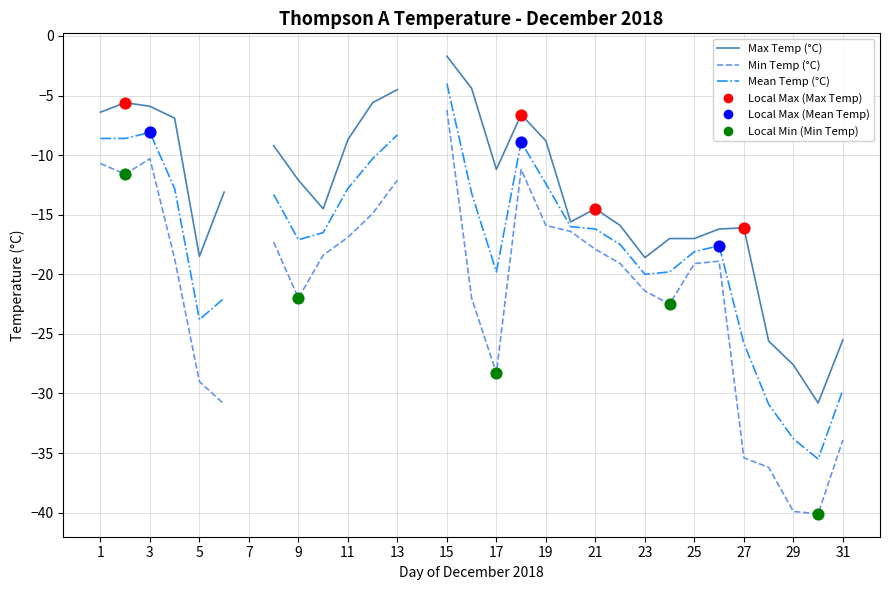

What are all the series names shown in the legend?

Max Temp (°C), Min Temp (°C), Mean Temp (°C)